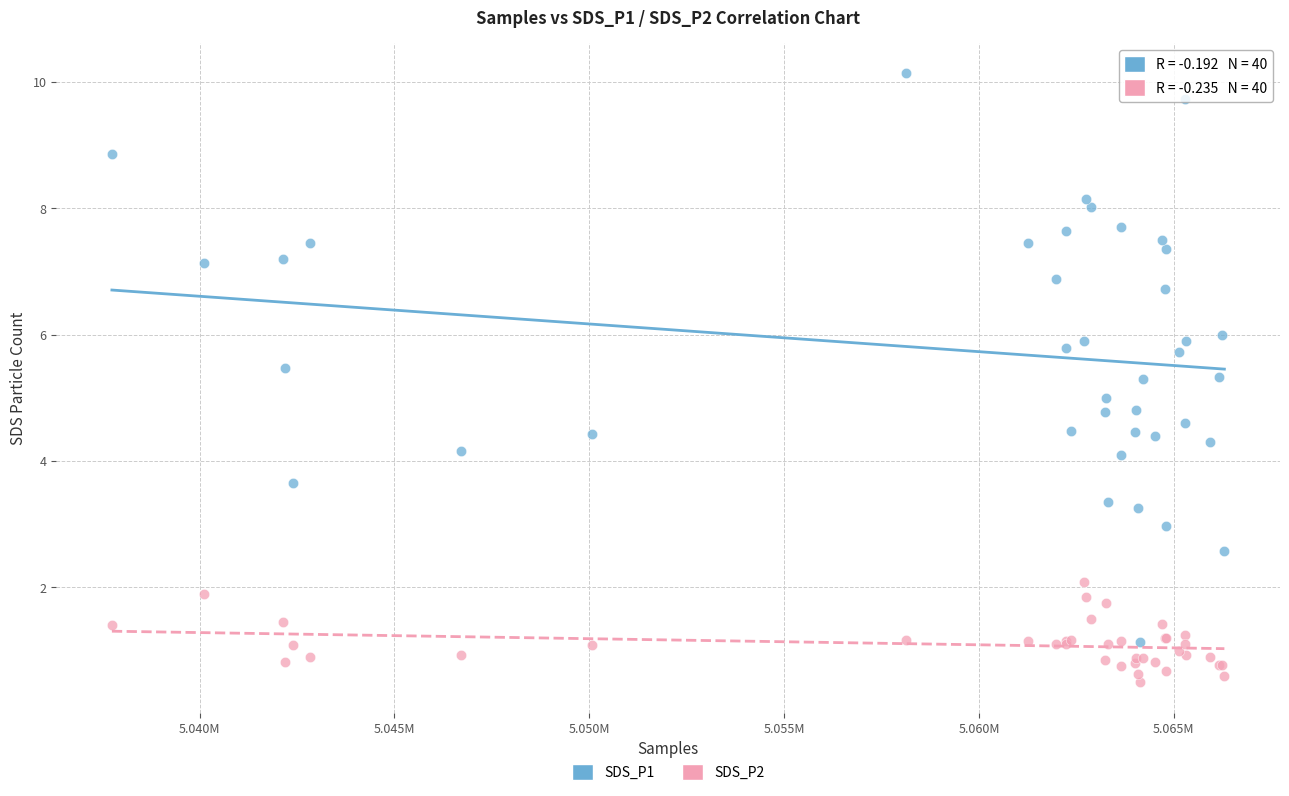

What are all the series names shown in the legend?

SDS_P1, SDS_P2